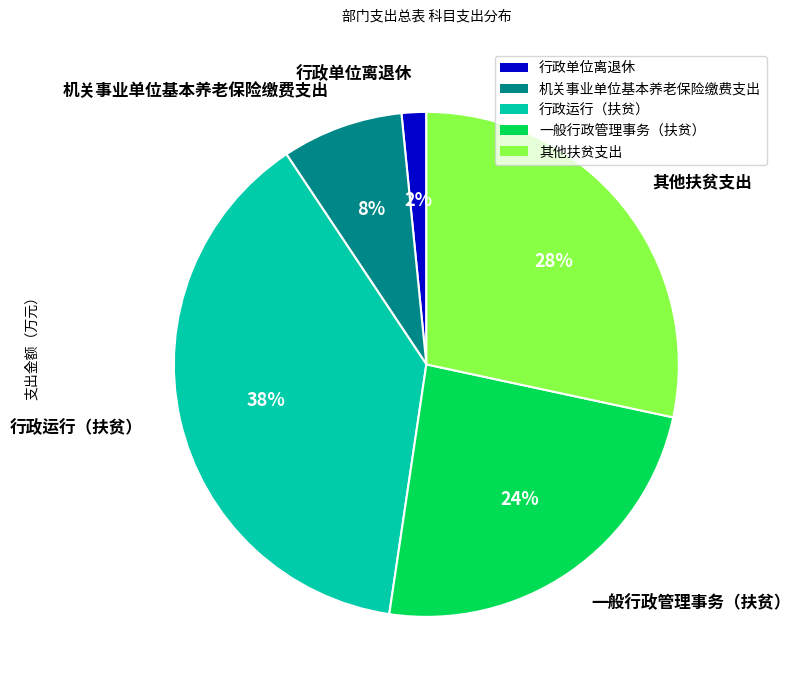

To the nearest percent, what portion does 行政单位离退休 represent?

2%